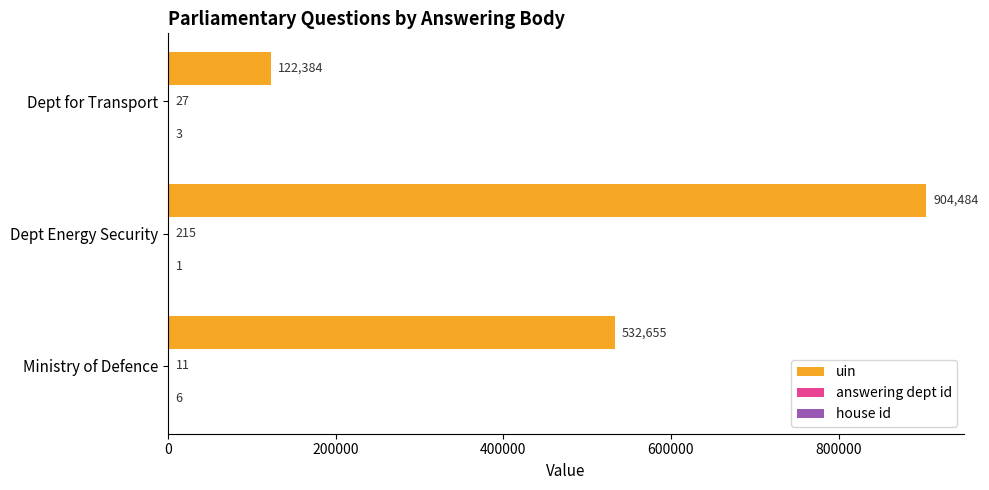

Where is uin nearest to the value 513434?

Ministry of Defence